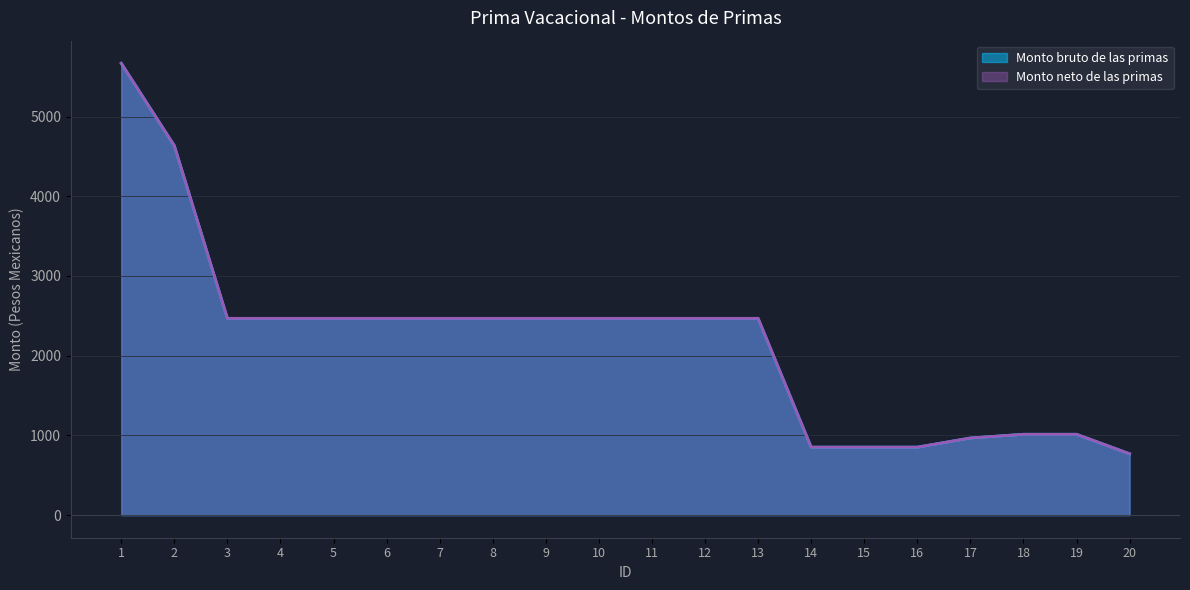

Between 10 and 13, which series saw the biggest shift?

Monto bruto de las primas